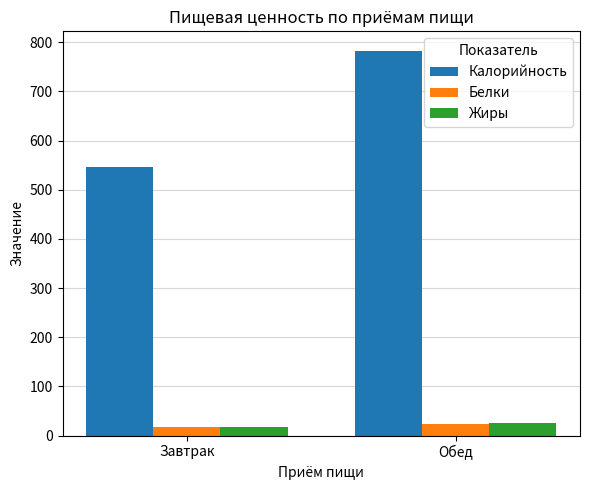

The Жиры series shows 26.0 at Обед. True or false?

True